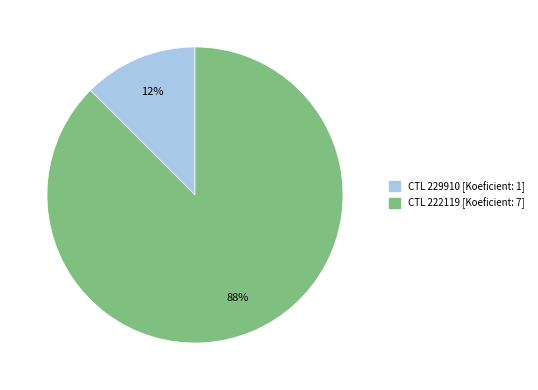

Does any single category account for the majority?

Yes